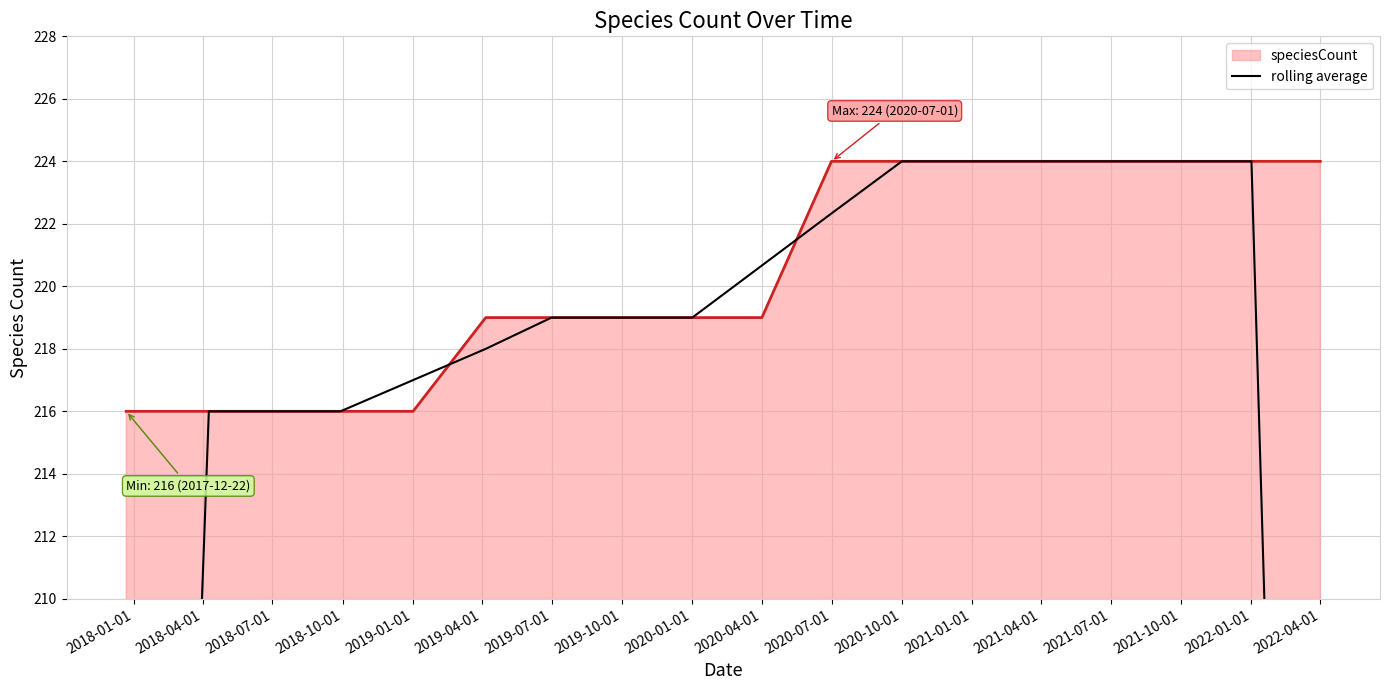

The speciesCount series shows 224 at 2022-04-01. True or false?

True